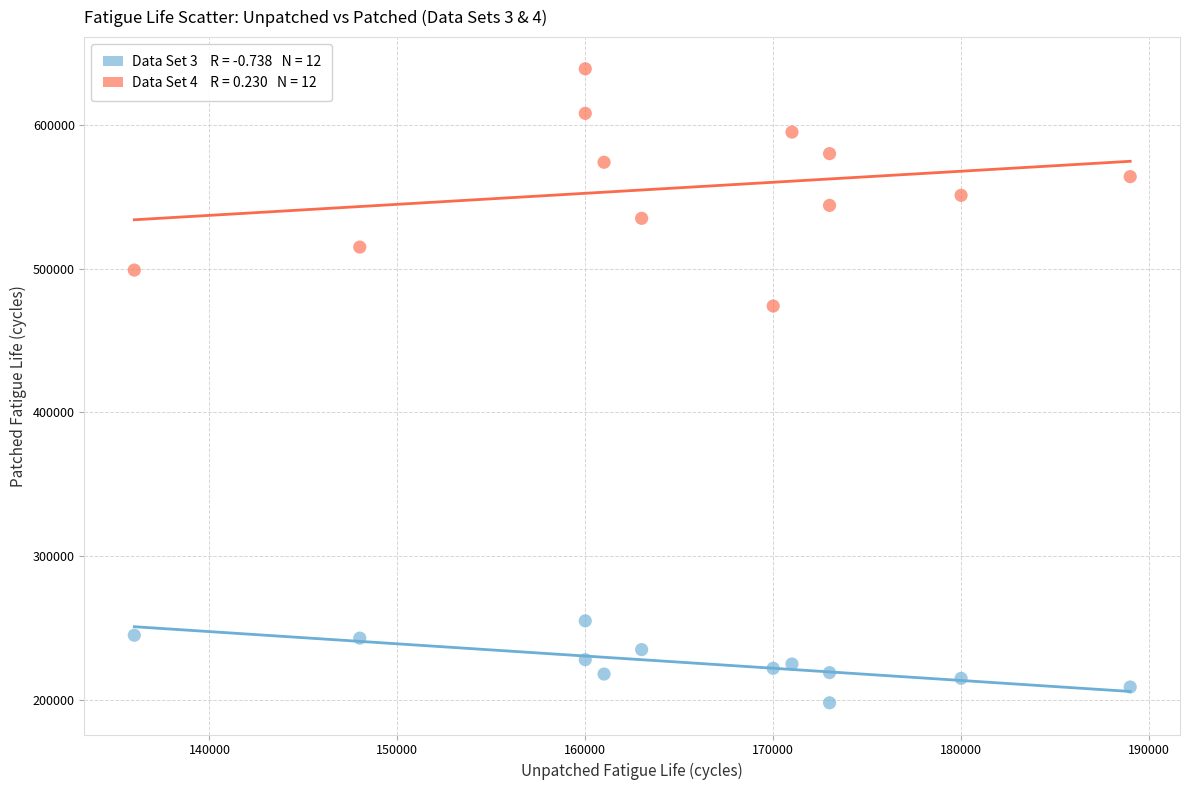

Across all series, what Y value is closest to 418500?

474000